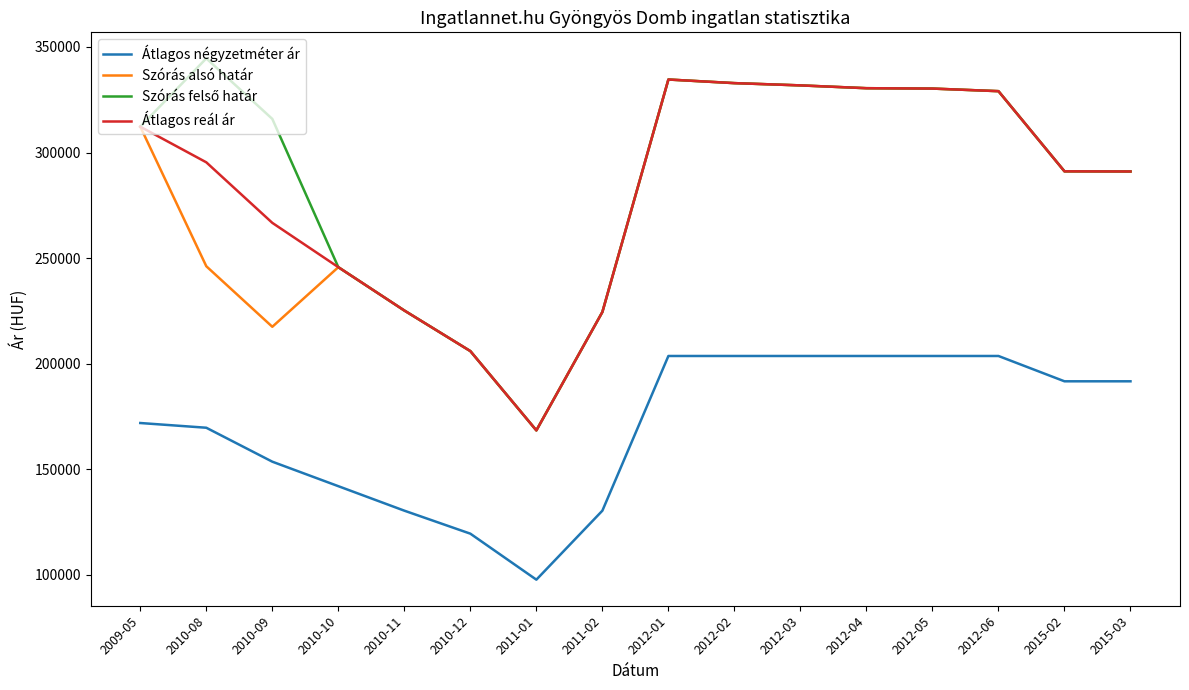

Which category has the lowest value across all series?

2011-01